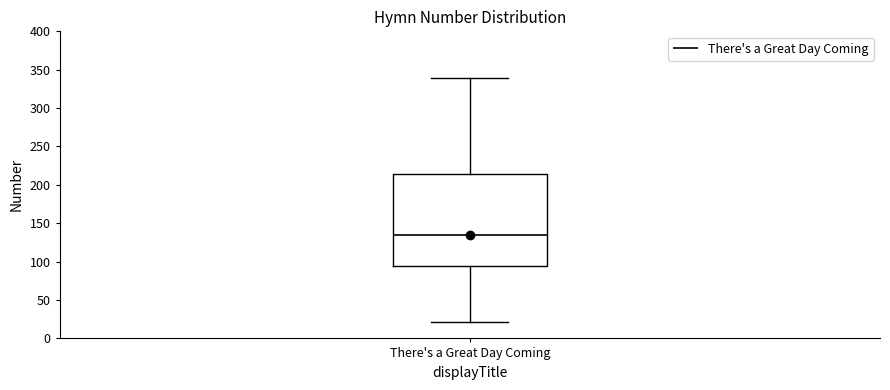

Where does the upper whisker of the box for There's a Great Day Coming end on the y-axis? The values are not printed on the chart, so give them approximately, as read against the axis.

340